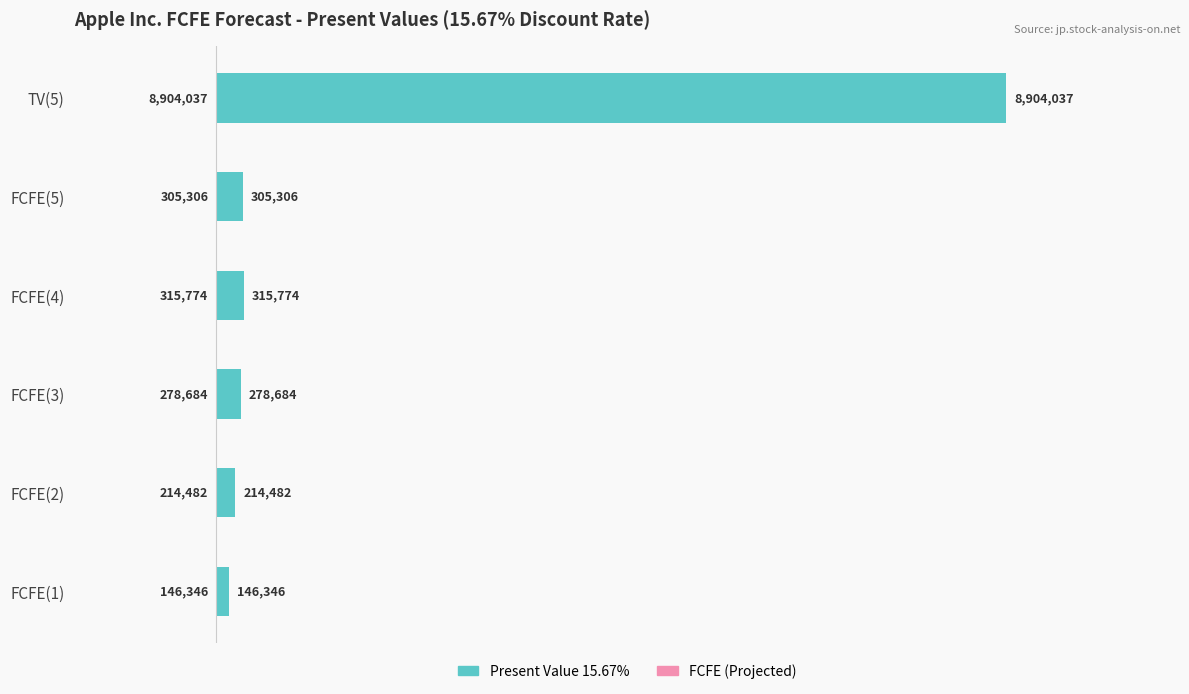

What is the change in value from FCFE(1) to TV(5)?

+8757691